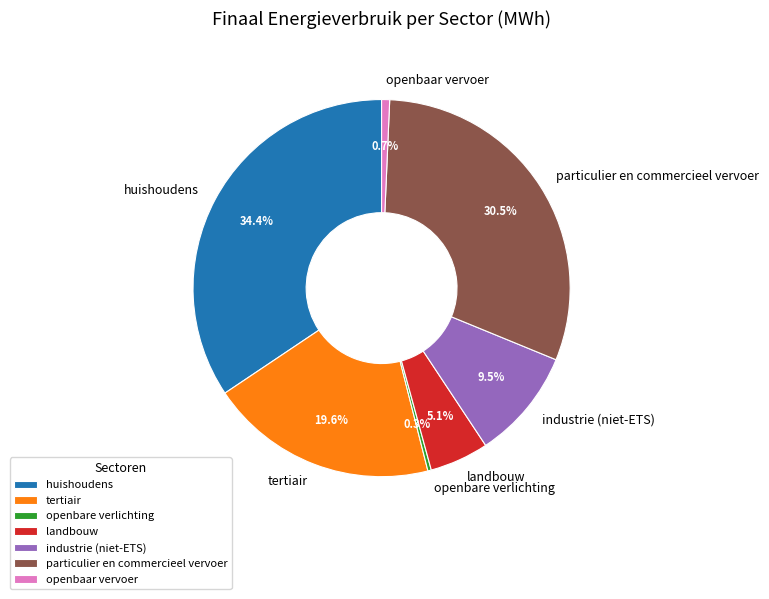

Which category has the biggest portion of the pie?

huishoudens